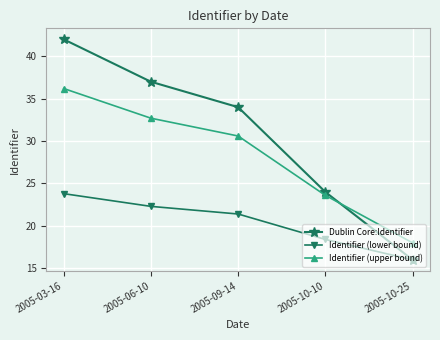

What value does the Dublin Core:Identifier series have at 2005-09-14?

34.0